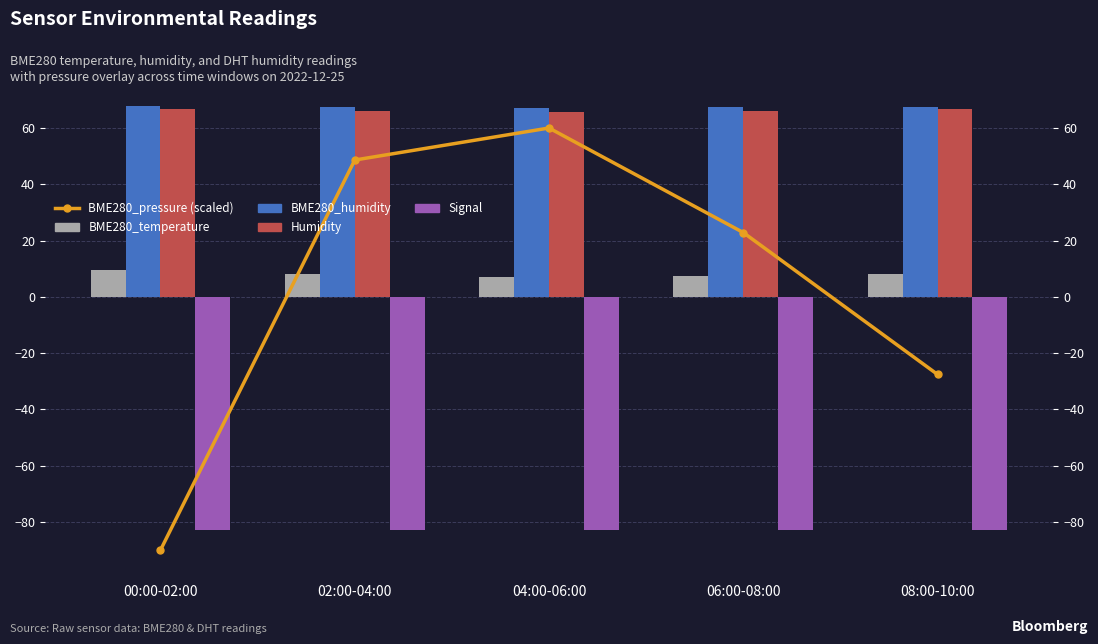

What is the value of the BME280_temperature bar at the 3rd from the left?

7.1